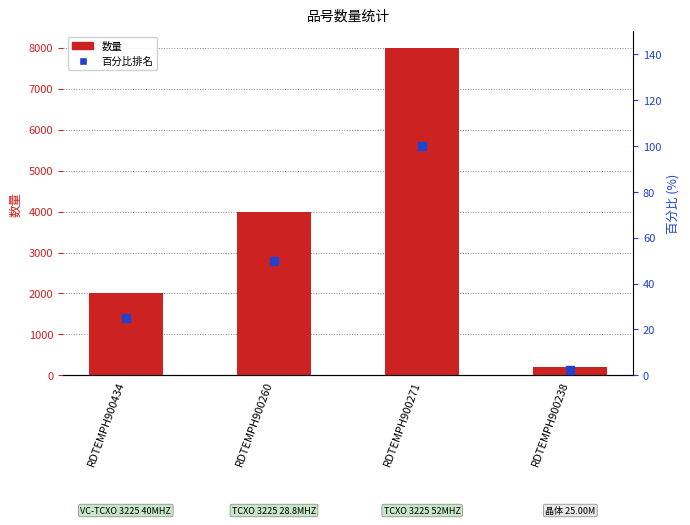

At how many categories does at least one series exceed 3481?

2